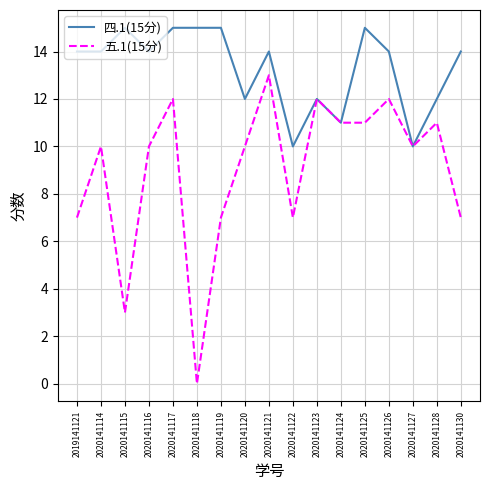

True or false: 五.1(15分) has more than 1 interior local peaks.

True